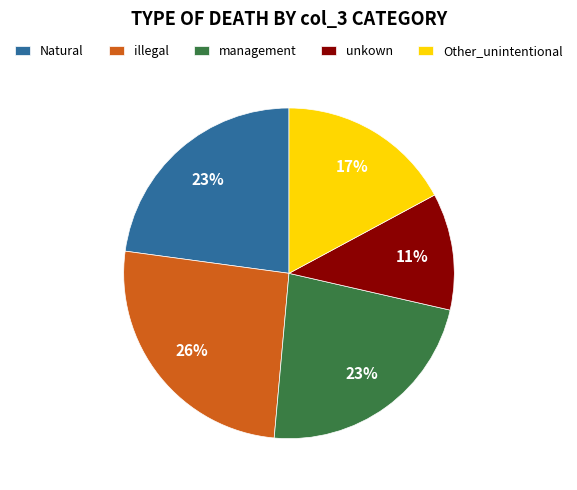

To the nearest percent, what is the difference between the illegal and management slice percentages?

3%